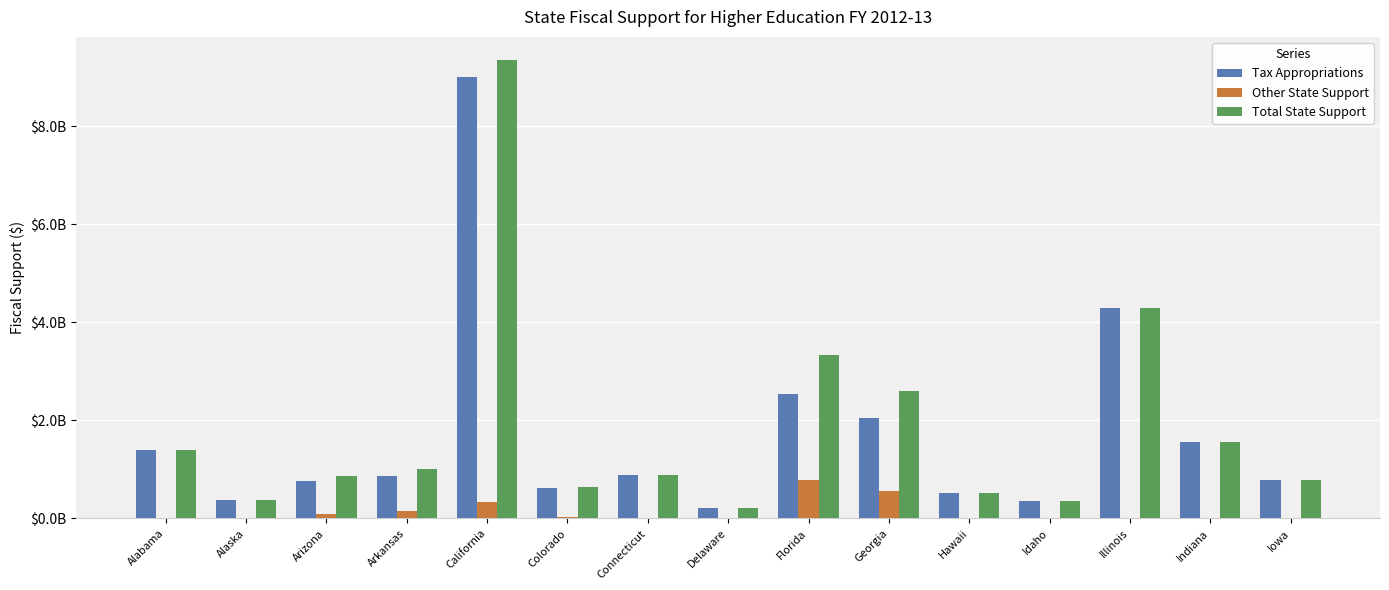

List the series in order of their peak value, lowest first.

Other State Support, Tax Appropriations, Total State Support